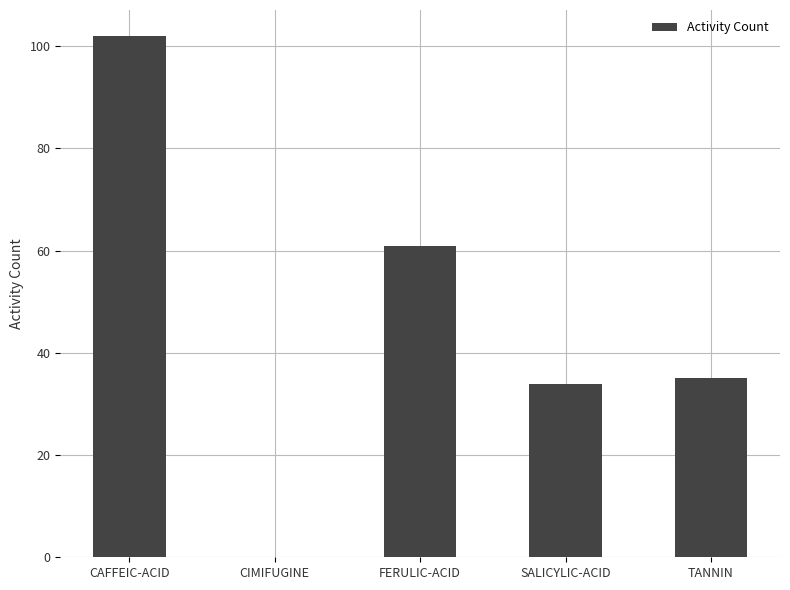

Reading left to right, transcribe all the data shown in this chart.

102	0	61	34	35